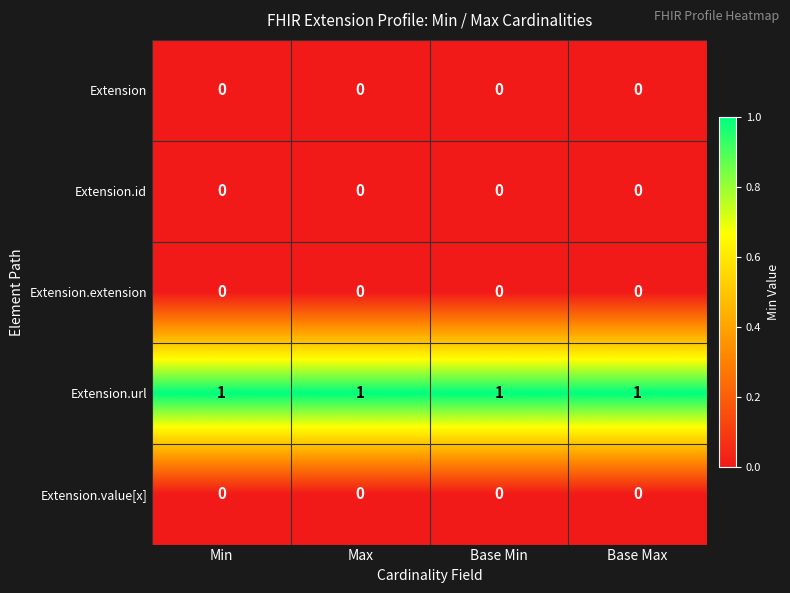

At how many categories does at least one series exceed 0?

4